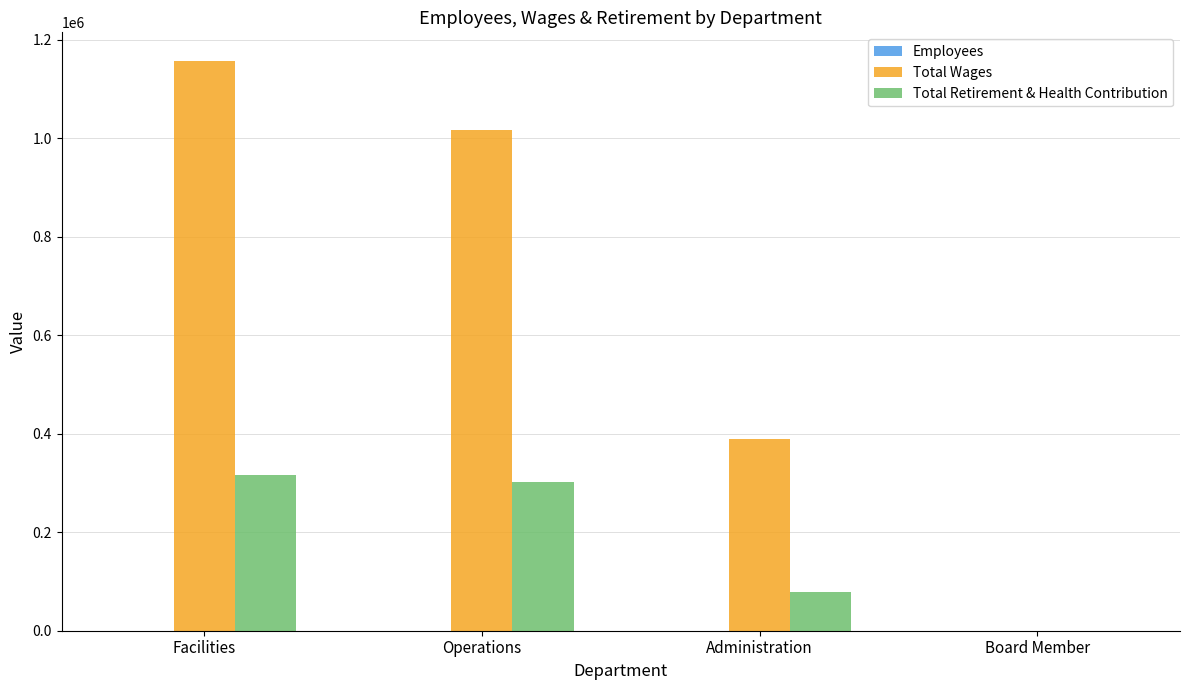

The value of Total Retirement & Health Contribution at Administration is 78676. True or false?

True